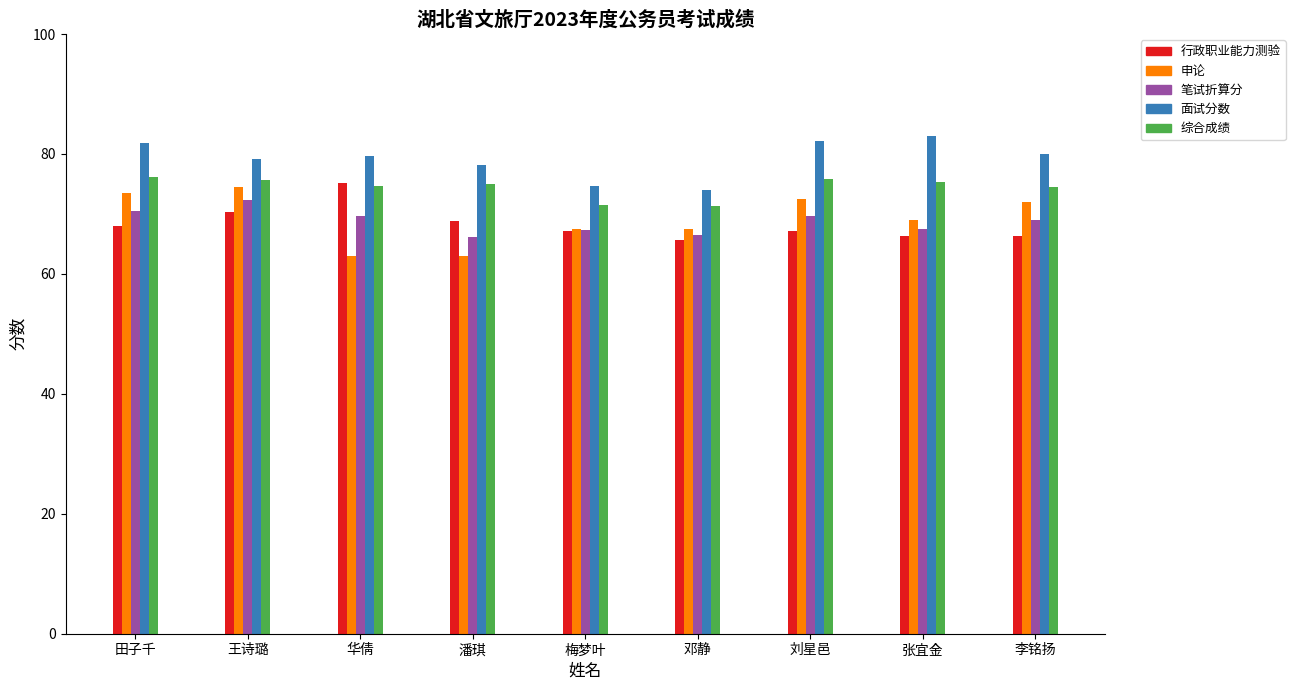

How many data points in 申论 are less than 69?

4